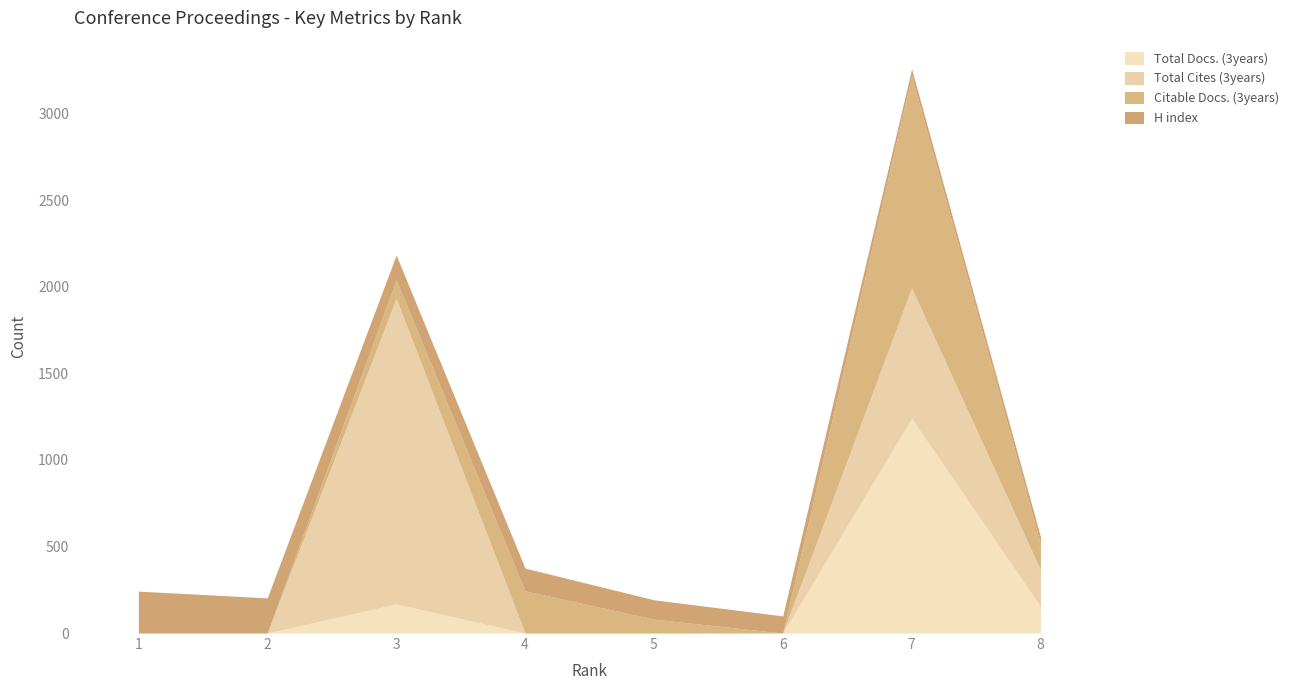

Reading left to right, what are all the values shown in this chart?

Total Docs. (3years): 1=0	2=0	3=168	4=0	5=0	6=0	7=1240	8=153
Total Cites (3years): 1=0	2=0	3=1765	4=0	5=0	6=0	7=754	8=212
Citable Docs. (3years): 1=0	2=0	3=107	4=244	5=80	6=0	7=1223	8=150
H index: 1=242	2=203	3=143	4=131	5=112	6=99	7=41	8=42